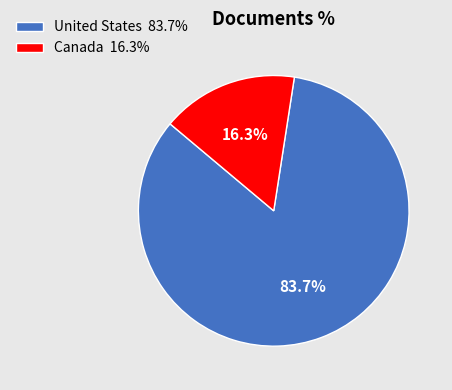

Which slice represents more than half of the pie?

United States